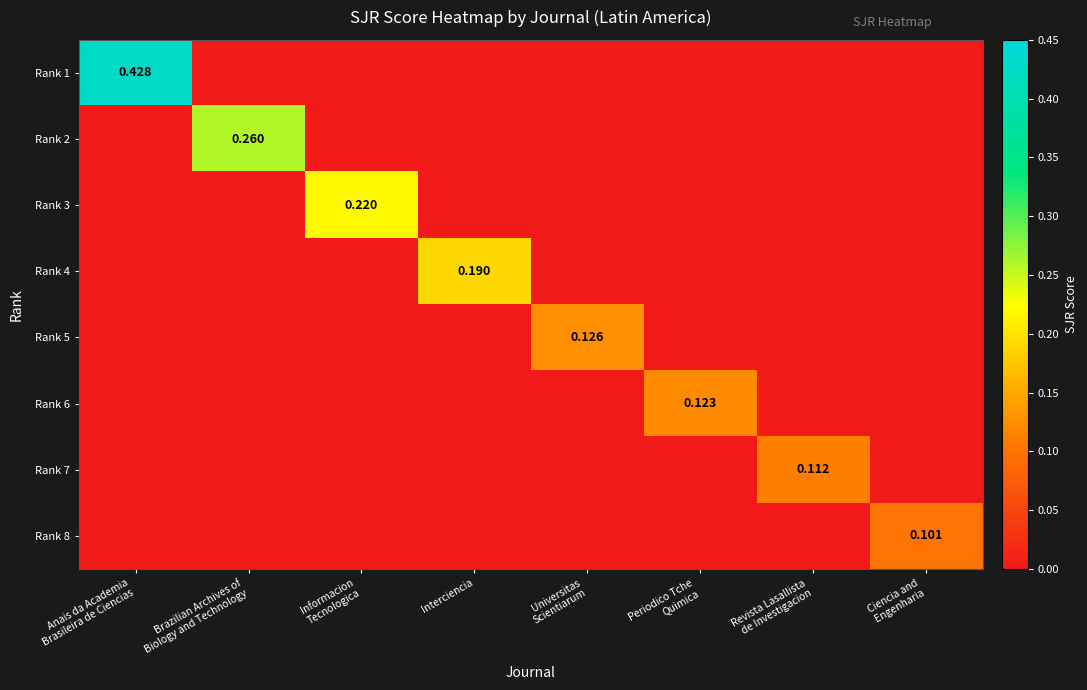

How many data points in Rank 6 are above 0?

1